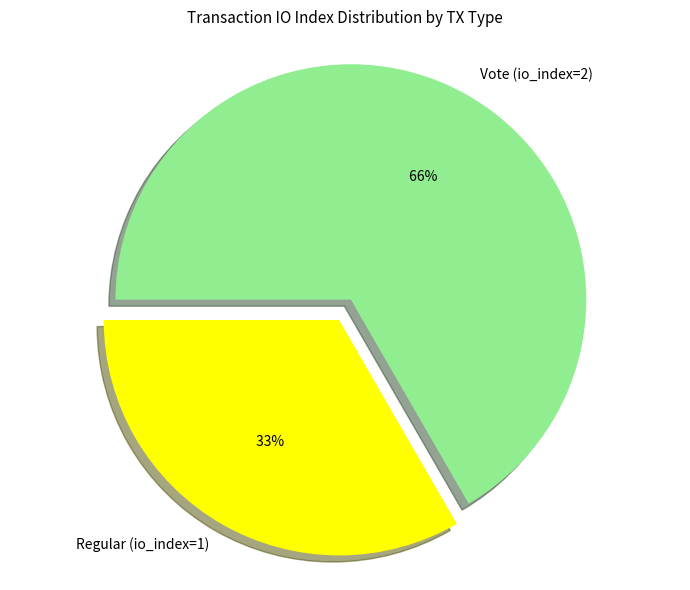

Is it true that Vote (io_index=2) is 67% of the pie?

True